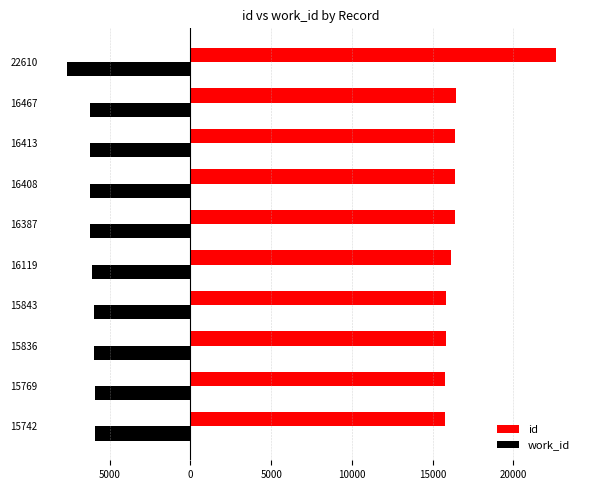

What is the difference between the maximum and minimum values in the work_id series?

1733